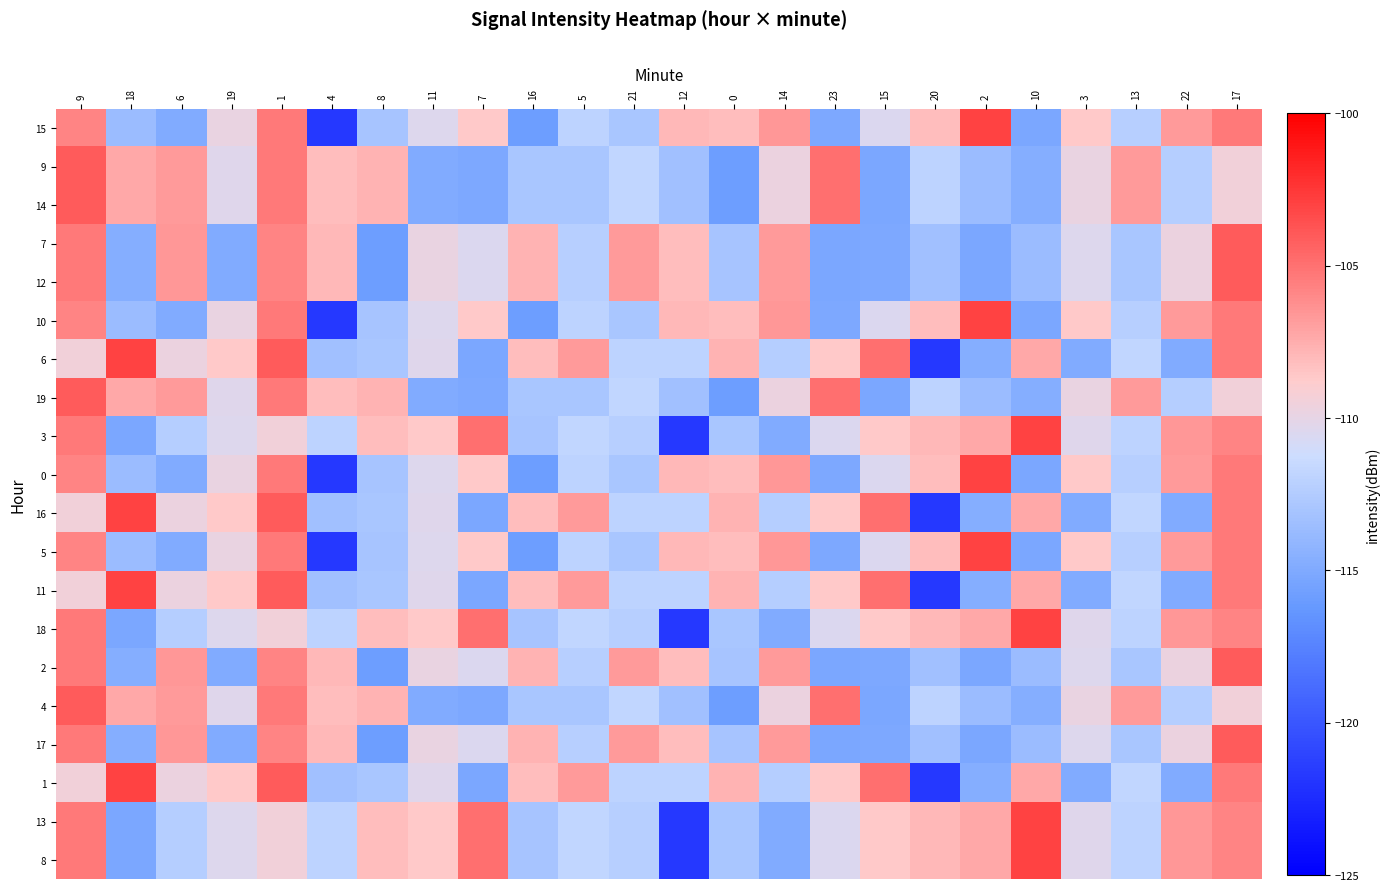

Reading right to left, extract all data points from this chart.

15: 17=-105.3	22=-106.7	13=-112.3	3=-108.6	10=-115.2	2=-102.9	20=-108.2	15=-110.5	23=-115.1	14=-106.6	0=-108.2	12=-107.9	21=-113.0	5=-112.0	16=-115.9	7=-108.6	11=-110.4	8=-113.0	4=-121.7	1=-105.3	19=-109.8	6=-114.9	18=-113.7	9=-105.8
9: 17=-109.4	22=-112.4	13=-106.7	3=-109.8	10=-114.7	2=-113.7	20=-111.9	15=-115.1	23=-104.9	14=-109.7	0=-115.9	12=-113.3	21=-111.8	5=-113.0	16=-112.9	7=-115.1	11=-114.9	8=-107.7	4=-108.2	1=-105.3	19=-110.3	6=-106.7	18=-107.2	9=-104.0
14: 17=-109.4	22=-112.4	13=-106.7	3=-109.8	10=-114.7	2=-113.7	20=-111.9	15=-115.1	23=-104.9	14=-109.7	0=-115.9	12=-113.3	21=-111.8	5=-113.0	16=-112.9	7=-115.1	11=-114.9	8=-107.7	4=-108.2	1=-105.3	19=-110.3	6=-106.7	18=-107.2	9=-104.0
7: 17=-104.0	22=-109.7	13=-113.0	3=-110.4	10=-113.7	2=-115.2	20=-113.3	15=-115.1	23=-115.1	14=-106.7	0=-113.0	12=-108.2	21=-106.7	5=-112.3	16=-107.7	7=-110.5	11=-109.8	8=-115.9	4=-107.9	1=-105.8	19=-114.9	6=-106.6	18=-114.7	9=-105.3
12: 17=-104.0	22=-109.7	13=-113.0	3=-110.4	10=-113.7	2=-115.2	20=-113.3	15=-115.1	23=-115.1	14=-106.7	0=-113.0	12=-108.2	21=-106.7	5=-112.3	16=-107.7	7=-110.5	11=-109.8	8=-115.9	4=-107.9	1=-105.8	19=-114.9	6=-106.6	18=-114.7	9=-105.3
10: 17=-105.3	22=-106.7	13=-112.3	3=-108.6	10=-115.2	2=-102.9	20=-108.2	15=-110.5	23=-115.1	14=-106.6	0=-108.2	12=-107.9	21=-113.0	5=-112.0	16=-115.9	7=-108.6	11=-110.4	8=-113.0	4=-121.7	1=-105.3	19=-109.8	6=-114.9	18=-113.7	9=-105.8
6: 17=-105.3	22=-114.9	13=-111.8	3=-114.9	10=-107.2	2=-114.7	20=-121.7	15=-104.9	23=-108.6	14=-112.4	0=-107.7	12=-111.9	21=-112.0	5=-106.7	16=-108.2	7=-115.1	11=-110.3	8=-112.9	4=-113.3	1=-104.0	19=-108.6	6=-109.7	18=-102.9	9=-109.4
19: 17=-109.4	22=-112.4	13=-106.7	3=-109.8	10=-114.7	2=-113.7	20=-111.9	15=-115.1	23=-104.9	14=-109.7	0=-115.9	12=-113.3	21=-111.8	5=-113.0	16=-112.9	7=-115.1	11=-114.9	8=-107.7	4=-108.2	1=-105.3	19=-110.3	6=-106.7	18=-107.2	9=-104.0
3: 17=-105.8	22=-106.6	13=-112.0	3=-110.3	10=-102.9	2=-107.2	20=-107.9	15=-108.6	23=-110.5	14=-114.9	0=-112.9	12=-121.7	21=-112.3	5=-111.8	16=-113.0	7=-104.9	11=-108.6	8=-108.2	4=-111.9	1=-109.4	19=-110.4	6=-112.4	18=-115.2	9=-105.3
0: 17=-105.3	22=-106.7	13=-112.3	3=-108.6	10=-115.2	2=-102.9	20=-108.2	15=-110.5	23=-115.1	14=-106.6	0=-108.2	12=-107.9	21=-113.0	5=-112.0	16=-115.9	7=-108.6	11=-110.4	8=-113.0	4=-121.7	1=-105.3	19=-109.8	6=-114.9	18=-113.7	9=-105.8
16: 17=-105.3	22=-114.9	13=-111.8	3=-114.9	10=-107.2	2=-114.7	20=-121.7	15=-104.9	23=-108.6	14=-112.4	0=-107.7	12=-111.9	21=-112.0	5=-106.7	16=-108.2	7=-115.1	11=-110.3	8=-112.9	4=-113.3	1=-104.0	19=-108.6	6=-109.7	18=-102.9	9=-109.4
5: 17=-105.3	22=-106.7	13=-112.3	3=-108.6	10=-115.2	2=-102.9	20=-108.2	15=-110.5	23=-115.1	14=-106.6	0=-108.2	12=-107.9	21=-113.0	5=-112.0	16=-115.9	7=-108.6	11=-110.4	8=-113.0	4=-121.7	1=-105.3	19=-109.8	6=-114.9	18=-113.7	9=-105.8
11: 17=-105.3	22=-114.9	13=-111.8	3=-114.9	10=-107.2	2=-114.7	20=-121.7	15=-104.9	23=-108.6	14=-112.4	0=-107.7	12=-111.9	21=-112.0	5=-106.7	16=-108.2	7=-115.1	11=-110.3	8=-112.9	4=-113.3	1=-104.0	19=-108.6	6=-109.7	18=-102.9	9=-109.4
18: 17=-105.8	22=-106.6	13=-112.0	3=-110.3	10=-102.9	2=-107.2	20=-107.9	15=-108.6	23=-110.5	14=-114.9	0=-112.9	12=-121.7	21=-112.3	5=-111.8	16=-113.0	7=-104.9	11=-108.6	8=-108.2	4=-111.9	1=-109.4	19=-110.4	6=-112.4	18=-115.2	9=-105.3
2: 17=-104.0	22=-109.7	13=-113.0	3=-110.4	10=-113.7	2=-115.2	20=-113.3	15=-115.1	23=-115.1	14=-106.7	0=-113.0	12=-108.2	21=-106.7	5=-112.3	16=-107.7	7=-110.5	11=-109.8	8=-115.9	4=-107.9	1=-105.8	19=-114.9	6=-106.6	18=-114.7	9=-105.3
4: 17=-109.4	22=-112.4	13=-106.7	3=-109.8	10=-114.7	2=-113.7	20=-111.9	15=-115.1	23=-104.9	14=-109.7	0=-115.9	12=-113.3	21=-111.8	5=-113.0	16=-112.9	7=-115.1	11=-114.9	8=-107.7	4=-108.2	1=-105.3	19=-110.3	6=-106.7	18=-107.2	9=-104.0
17: 17=-104.0	22=-109.7	13=-113.0	3=-110.4	10=-113.7	2=-115.2	20=-113.3	15=-115.1	23=-115.1	14=-106.7	0=-113.0	12=-108.2	21=-106.7	5=-112.3	16=-107.7	7=-110.5	11=-109.8	8=-115.9	4=-107.9	1=-105.8	19=-114.9	6=-106.6	18=-114.7	9=-105.3
1: 17=-105.3	22=-114.9	13=-111.8	3=-114.9	10=-107.2	2=-114.7	20=-121.7	15=-104.9	23=-108.6	14=-112.4	0=-107.7	12=-111.9	21=-112.0	5=-106.7	16=-108.2	7=-115.1	11=-110.3	8=-112.9	4=-113.3	1=-104.0	19=-108.6	6=-109.7	18=-102.9	9=-109.4
13: 17=-105.8	22=-106.6	13=-112.0	3=-110.3	10=-102.9	2=-107.2	20=-107.9	15=-108.6	23=-110.5	14=-114.9	0=-112.9	12=-121.7	21=-112.3	5=-111.8	16=-113.0	7=-104.9	11=-108.6	8=-108.2	4=-111.9	1=-109.4	19=-110.4	6=-112.4	18=-115.2	9=-105.3
8: 17=-105.8	22=-106.6	13=-112.0	3=-110.3	10=-102.9	2=-107.2	20=-107.9	15=-108.6	23=-110.5	14=-114.9	0=-112.9	12=-121.7	21=-112.3	5=-111.8	16=-113.0	7=-104.9	11=-108.6	8=-108.2	4=-111.9	1=-109.4	19=-110.4	6=-112.4	18=-115.2	9=-105.3